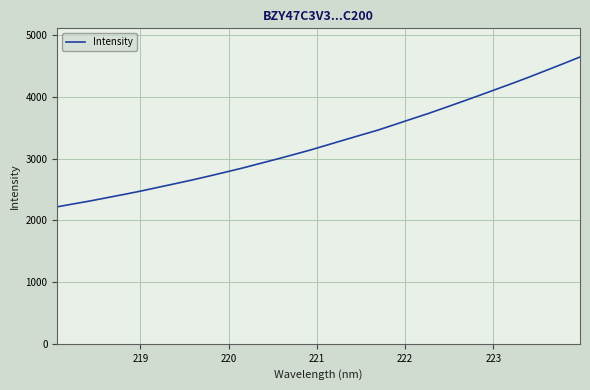

What is the maximum value shown in the chart?

4645.0